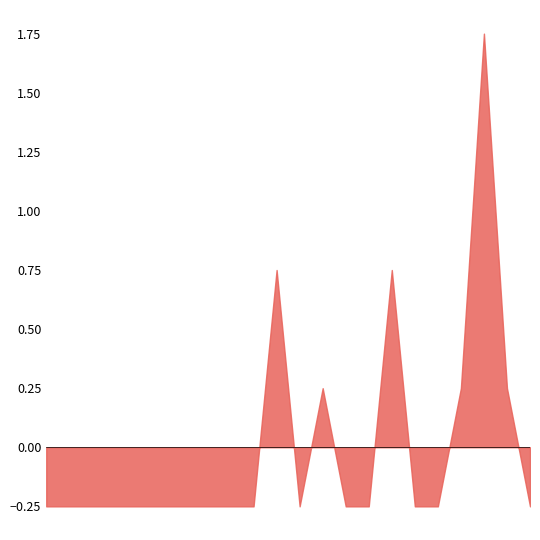

Rank the categories by value from lowest to highest.

0, 1, 2, 3, 4, 5, 6, 7, 8, 9, 10, 11, 12, 14, 15, 16, 17, 18, 19, 22, 23, 24, 25, 26, 27, 30, 31, 33, 34, 35, 36, 37, 38, 39, 13, 20, 21, 28, 32, 29